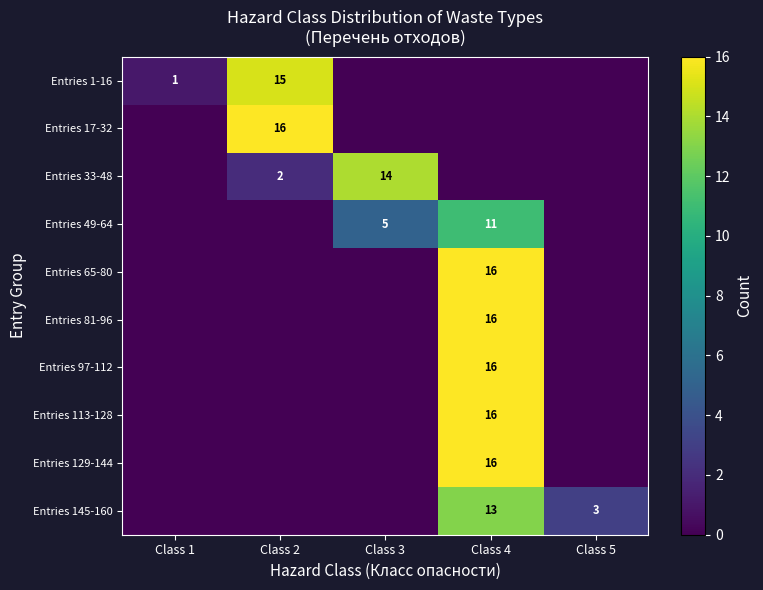

Which has a higher value, Class 2 or Class 4?

Class 2